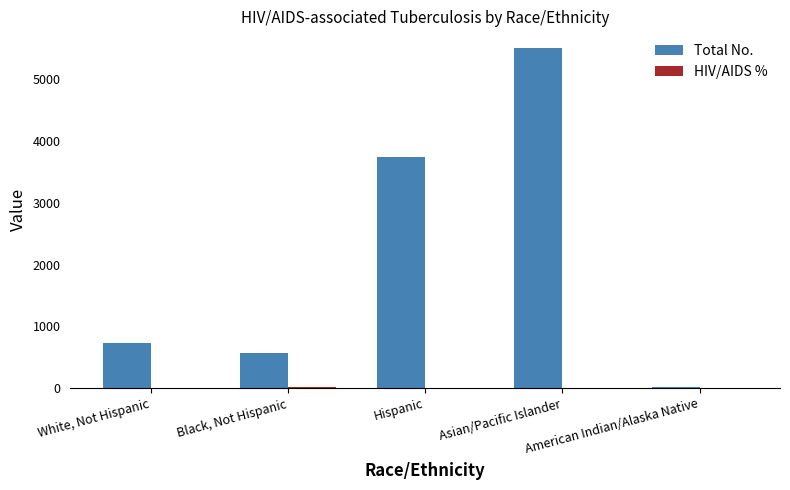

Which series has the largest total across all categories?

Total No.